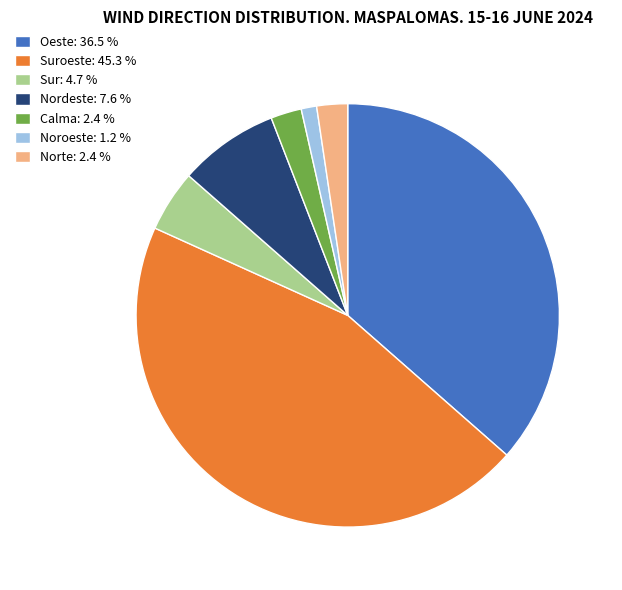

Count the number of slices in the pie.

7